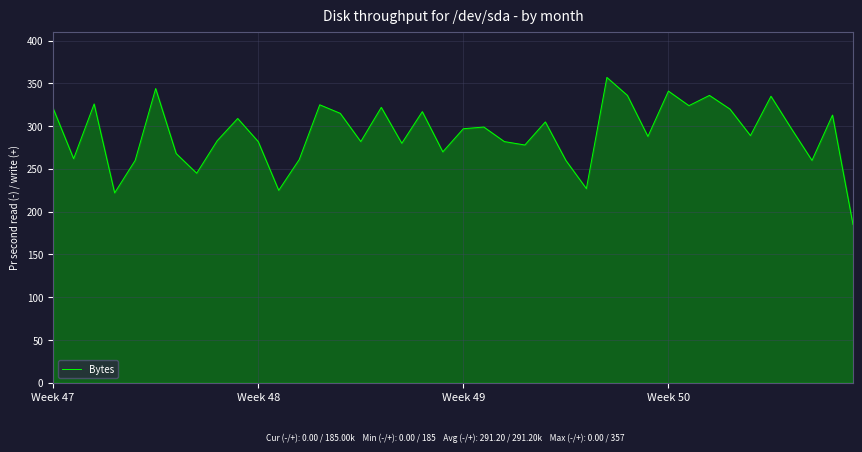

What is the greatest value displayed?

357